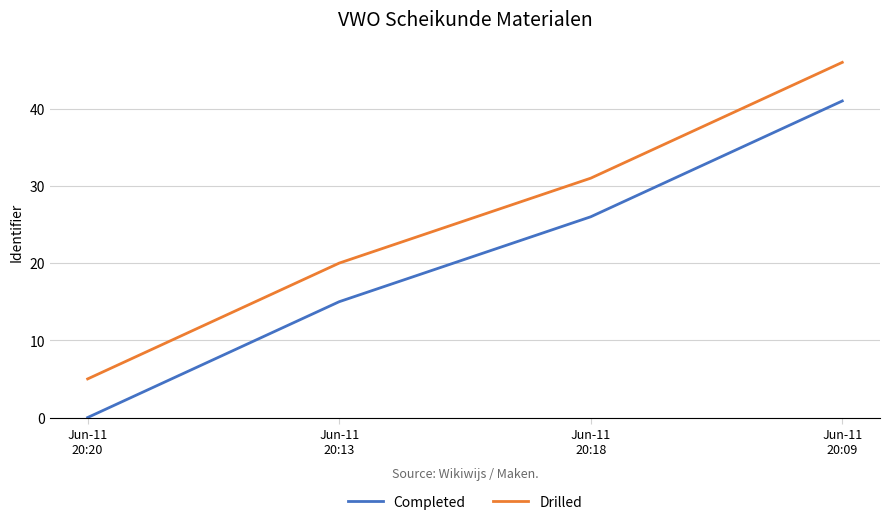

True or false: Completed has more than 0 points higher than both neighbors.

False